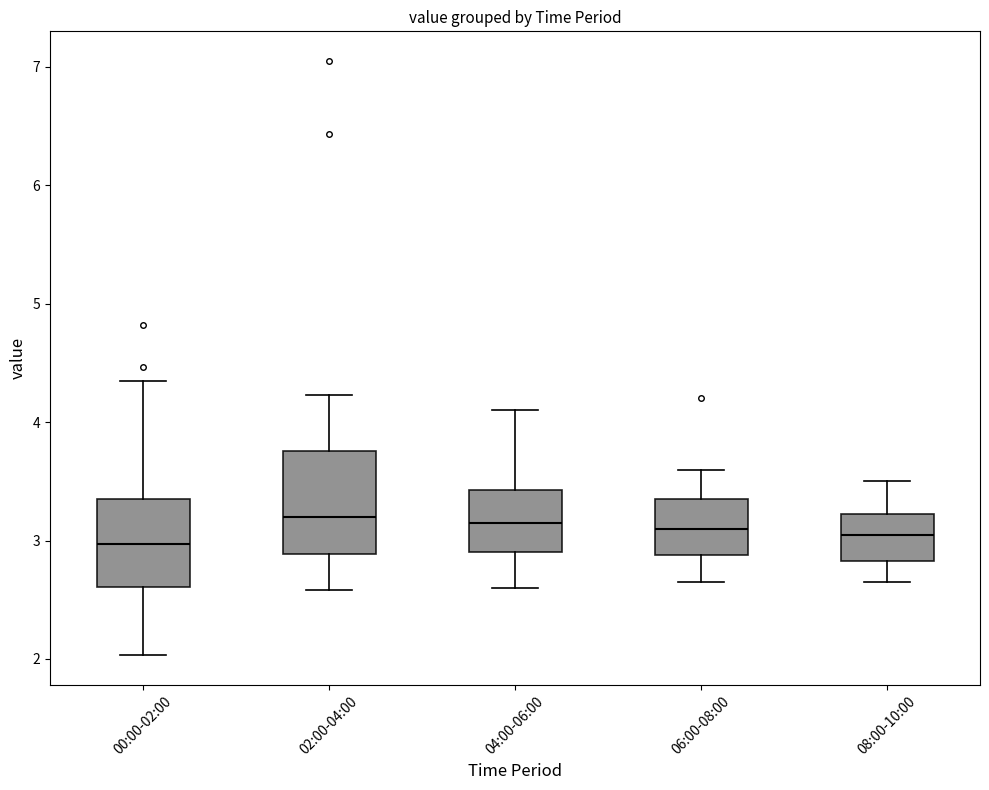

Reading left to right, read every box against the y-axis: the position of its median line, the range the box covers, and the ends of its whiskers. The values are not printed on the chart, so give them approximately, as read against the axis.

00:00-02:00: median 3.0, box 2.6 to 3.4, whiskers 2.0 to 4.4
02:00-04:00: median 3.2, box 2.9 to 3.8, whiskers 2.6 to 4.2
04:00-06:00: median 3.2, box 2.9 to 3.4, whiskers 2.6 to 4.1
06:00-08:00: median 3.1, box 2.9 to 3.4, whiskers 2.7 to 3.6
08:00-10:00: median 3.1, box 2.8 to 3.2, whiskers 2.7 to 3.5